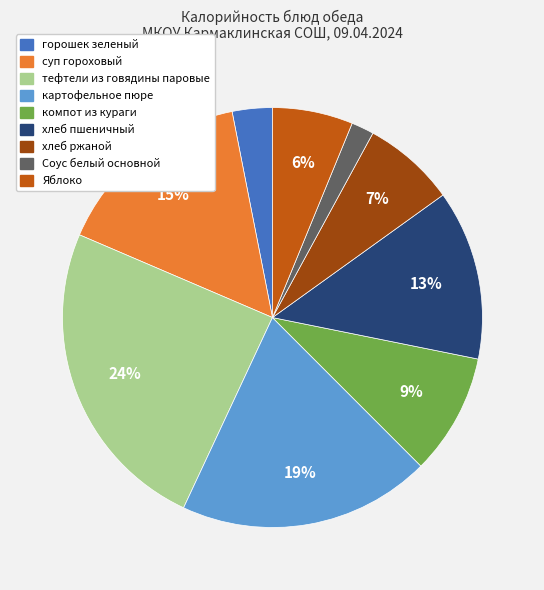

Is the sum of Соус белый основной and тефтели из говядины паровые greater than half?

No